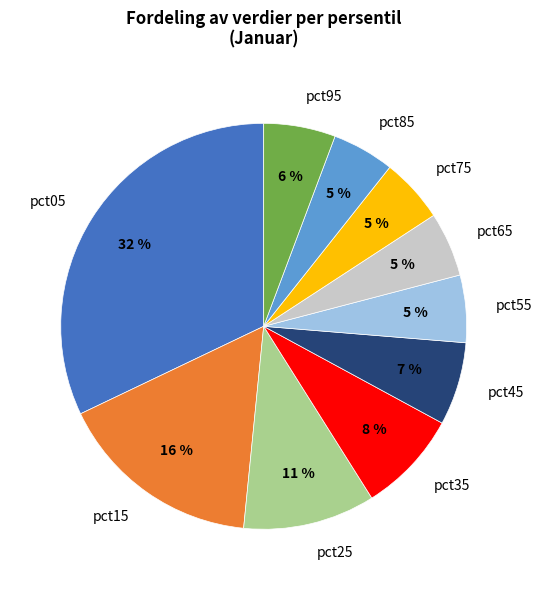

What percentage is the pct35 slice, to the nearest percent?

8%